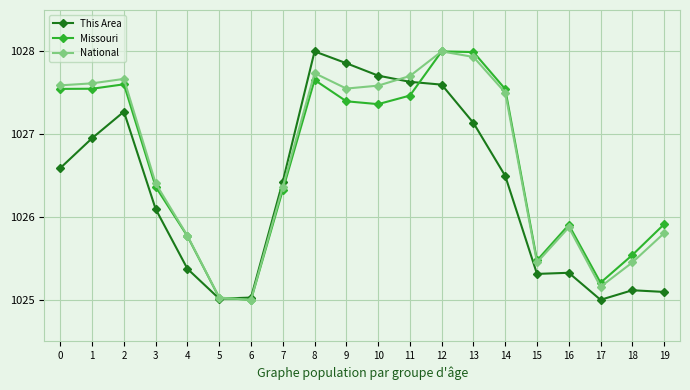

What is the value of the This Area point at the 18th from the left?

1025.0